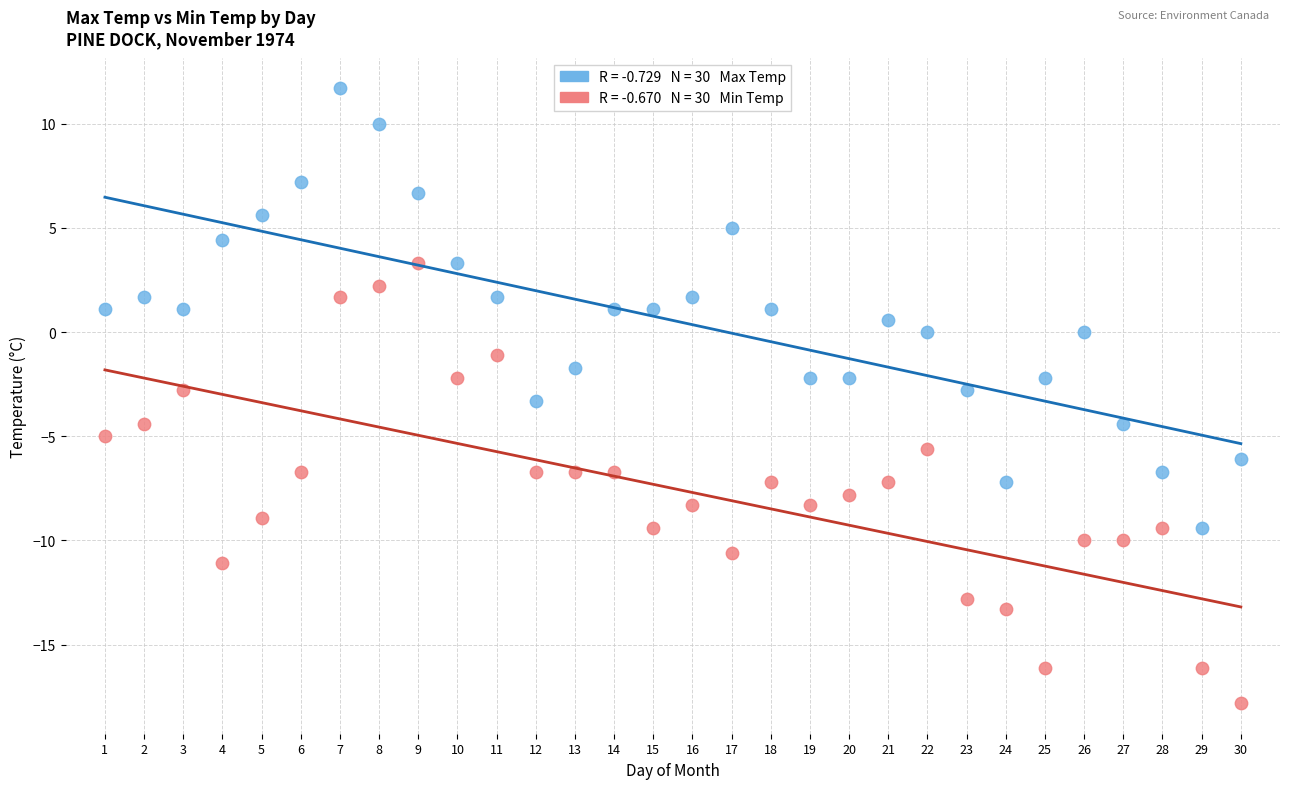

Across all data points, what is the range of Y values (max minus min)?

29.5